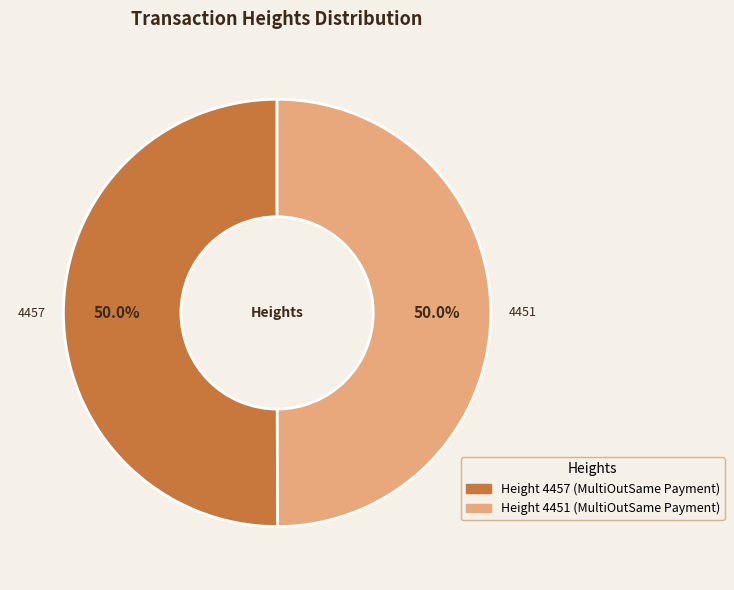

Which category accounts for the majority?

4457